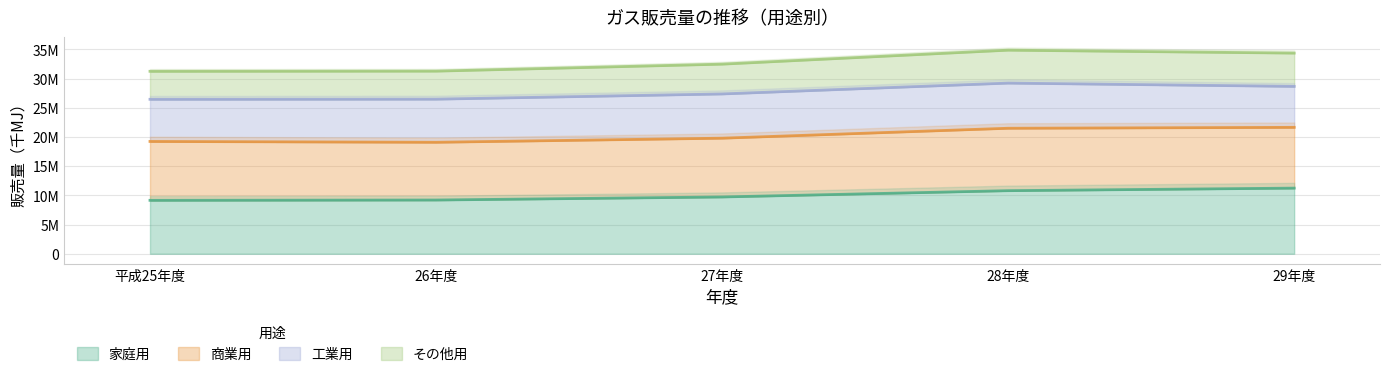

True or false: 家庭用 and その他用 cross at least once.

False